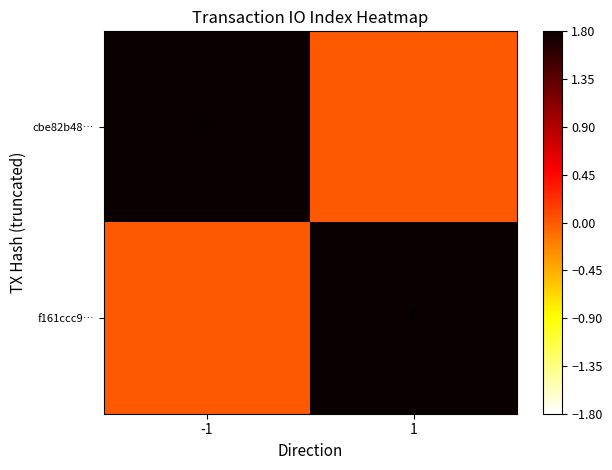

The value of f161ccc9… at 1 is 9. True or false?

False